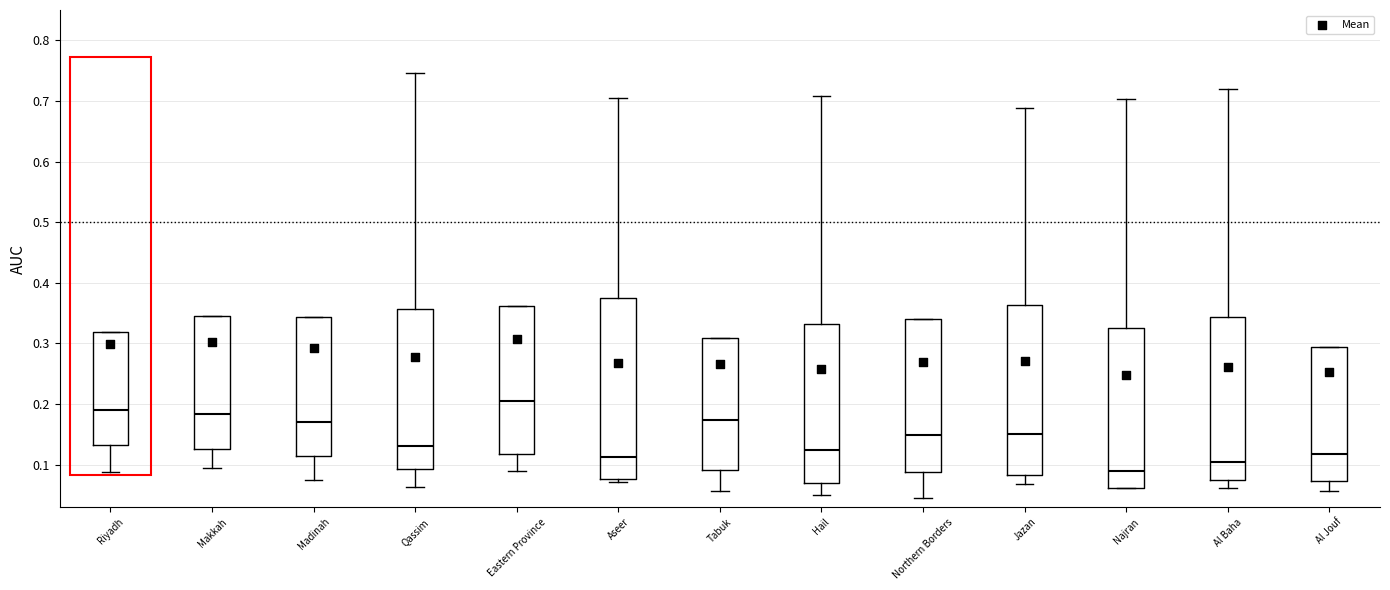

Reading left to right, read every box against the y-axis: the position of its median line, the range the box covers, and the ends of its whiskers. The values are not printed on the chart, so give them approximately, as read against the axis.

Riyadh: median 0.19, box 0.13 to 0.32, whiskers 0.09 to 0.32
Makkah: median 0.18, box 0.13 to 0.34, whiskers 0.09 to 0.34
Madinah: median 0.17, box 0.11 to 0.34, whiskers 0.07 to 0.34
Qassim: median 0.13, box 0.09 to 0.36, whiskers 0.06 to 0.75
Eastern Province: median 0.20, box 0.12 to 0.36, whiskers 0.09 to 0.36
Aseer: median 0.11, box 0.08 to 0.37, whiskers 0.07 to 0.70
Tabuk: median 0.17, box 0.09 to 0.31, whiskers 0.06 to 0.31
Hail: median 0.12, box 0.07 to 0.33, whiskers 0.05 to 0.71
Northern Borders: median 0.15, box 0.09 to 0.34, whiskers 0.04 to 0.34
Jazan: median 0.15, box 0.08 to 0.36, whiskers 0.07 to 0.69
Najran: median 0.09, box 0.06 to 0.33, whiskers 0.06 to 0.70
Al Baha: median 0.10, box 0.07 to 0.34, whiskers 0.06 to 0.72
Al Jouf: median 0.12, box 0.07 to 0.29, whiskers 0.06 to 0.29